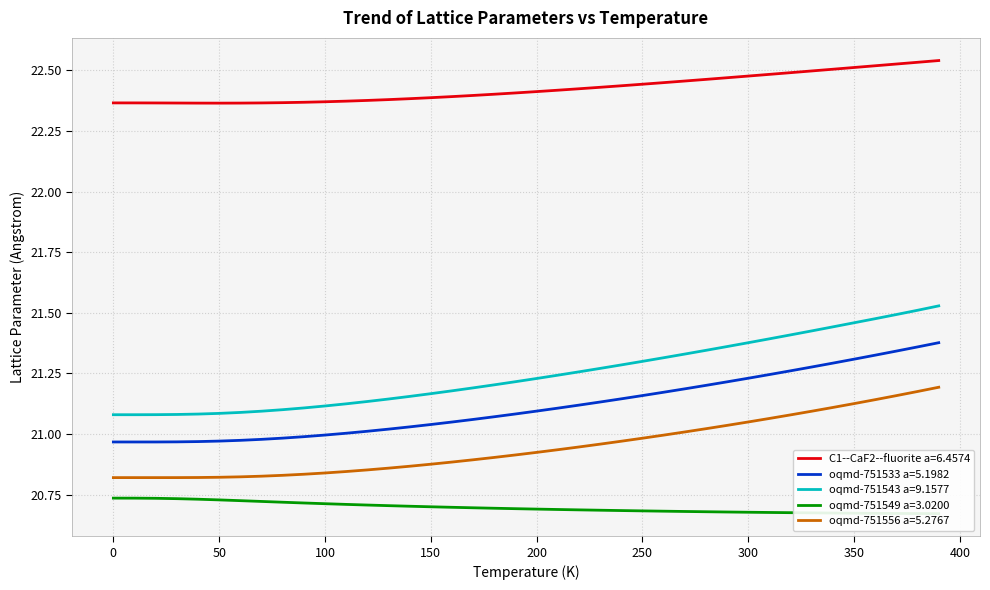

True or false: oqmd-751543 a=9.1577 and C1--CaF2--fluorite a=6.4574 cross at least once.

False